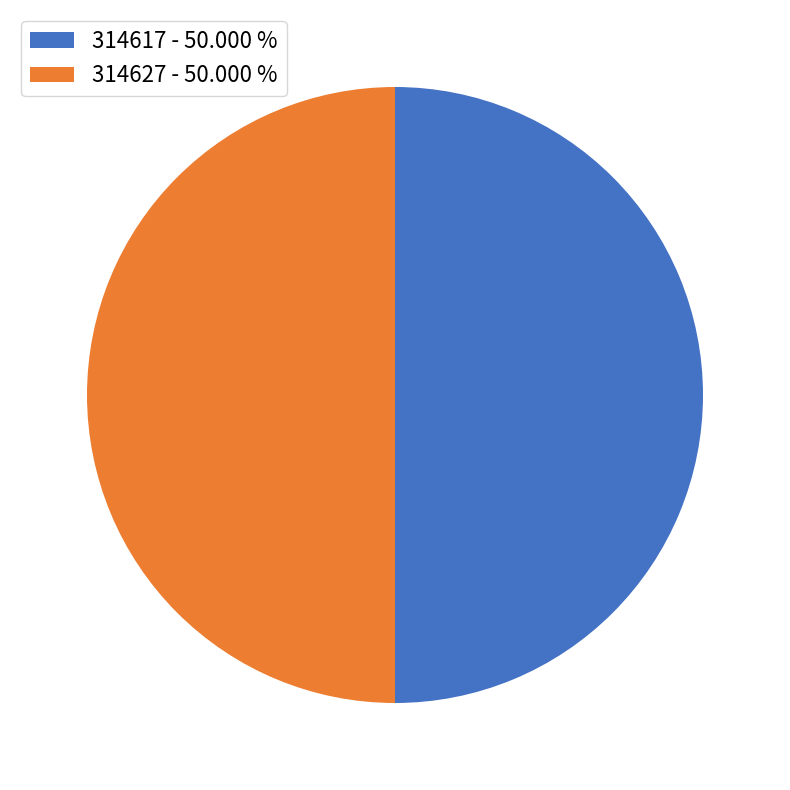

True or false: 314617 accounts for 50% of the total.

True